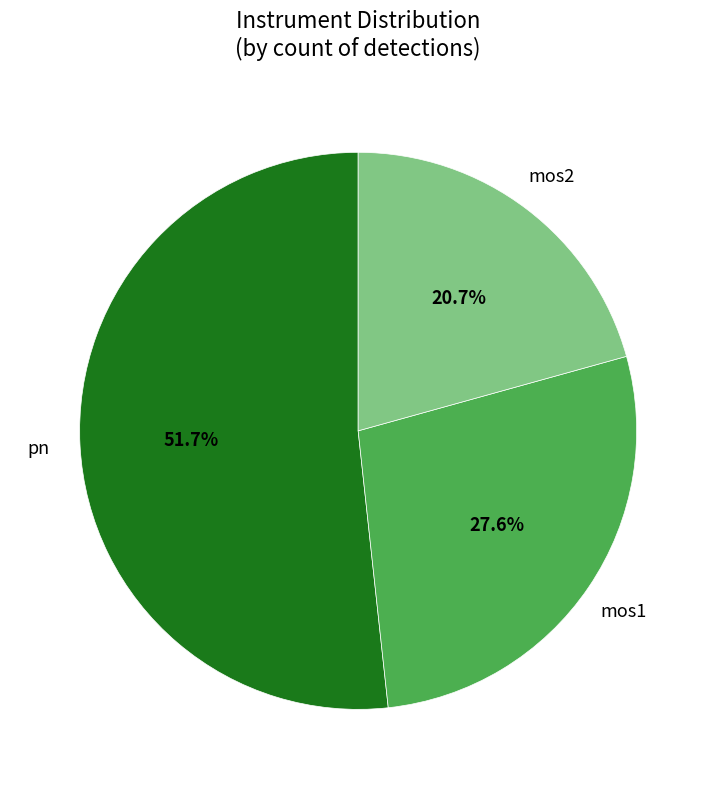

What percentage is NOT represented by mos1?

72.4%